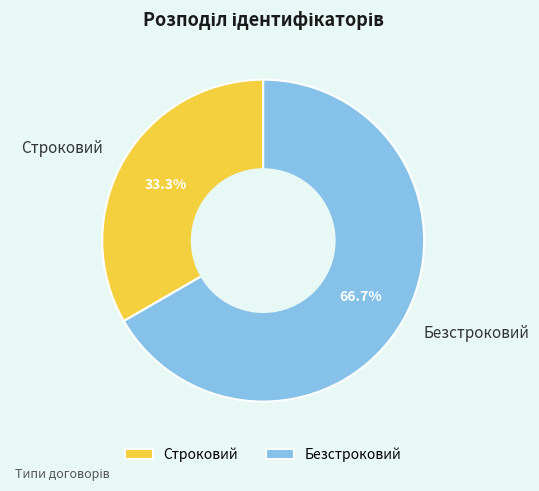

Count the number of slices in the pie.

2